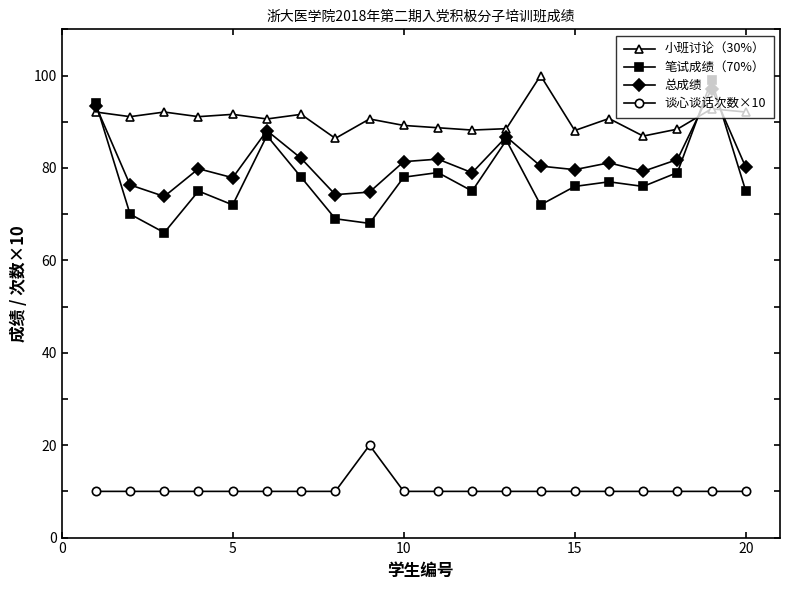

True or false: 笔试成绩（70%） has more than 0 interior local peaks.

True